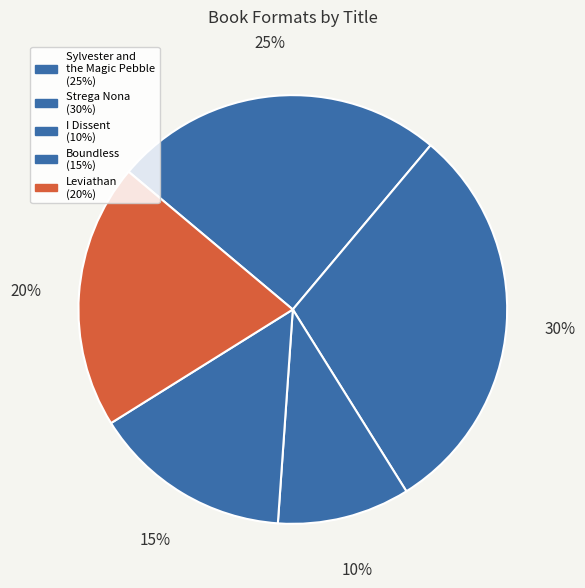

How many segments does this pie chart have?

5